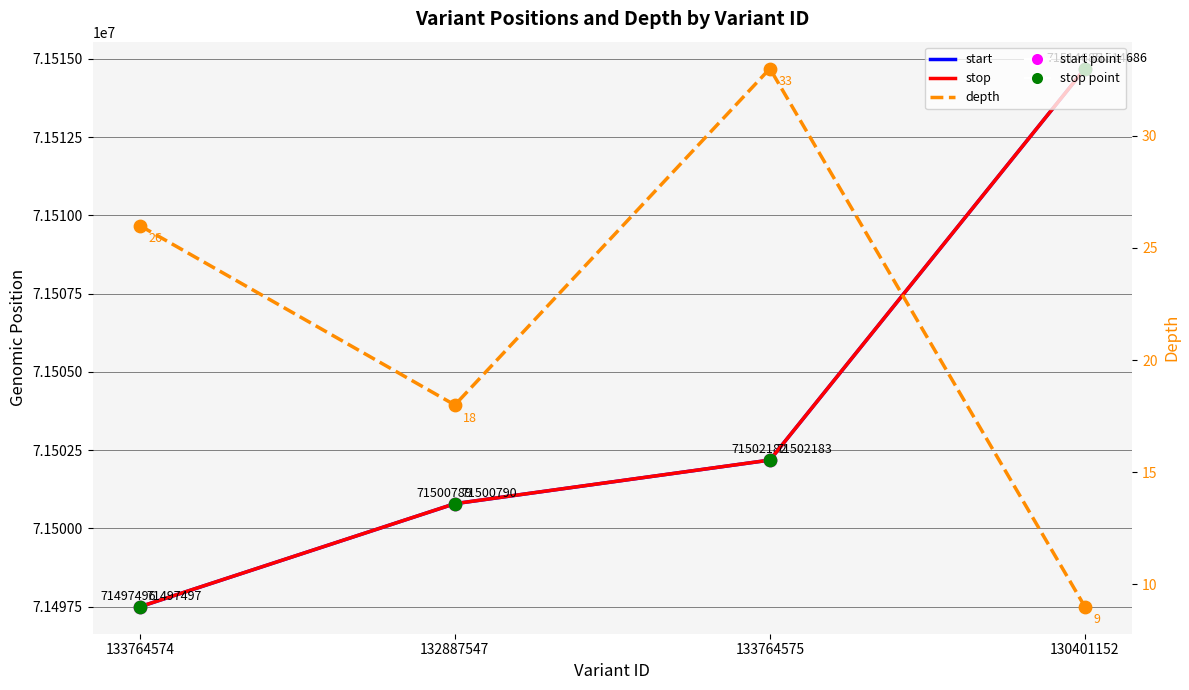

Which series has the largest Y range (max minus min)?

start